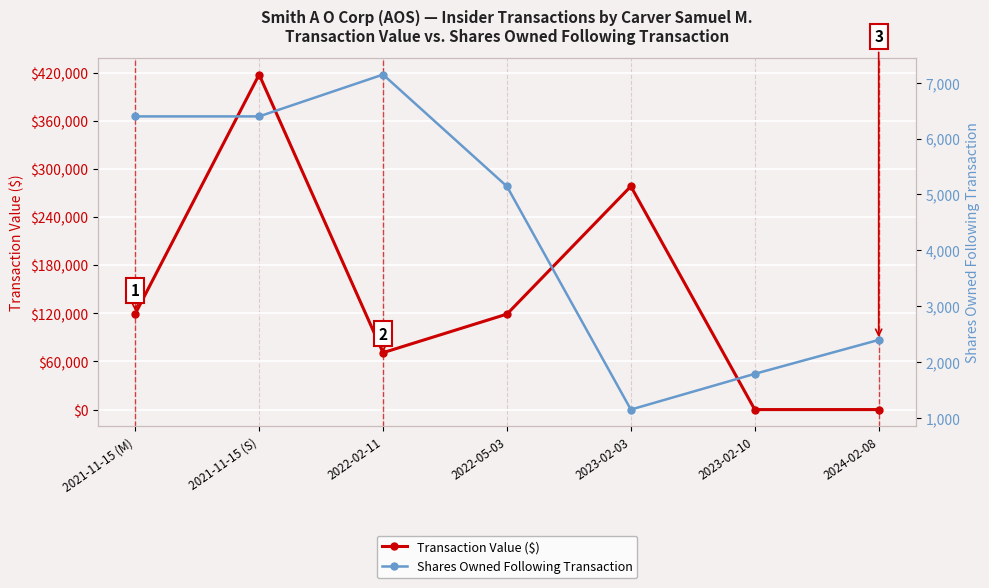

How many lines are shown in the chart?

2